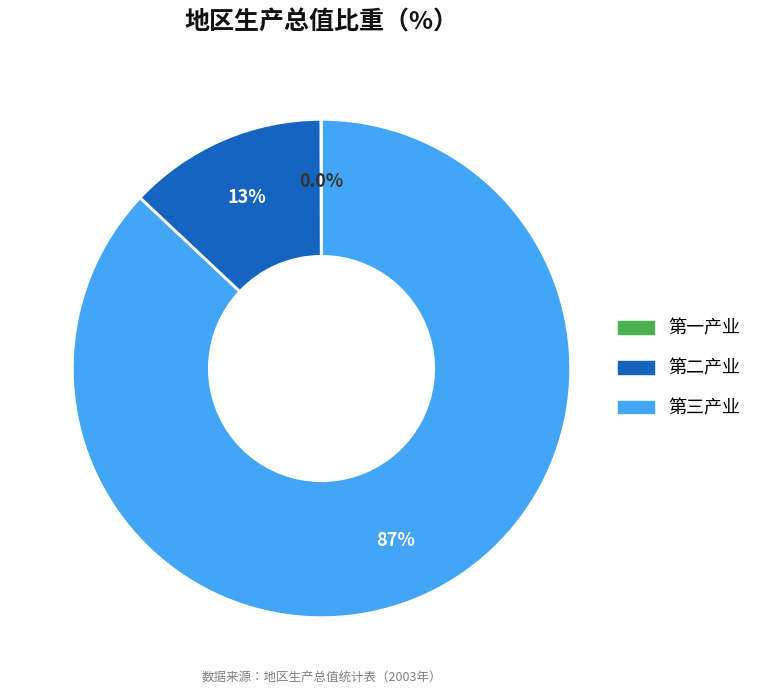

Approximately how many times larger is the value at 第三产业 compared to 第二产业?

6.7